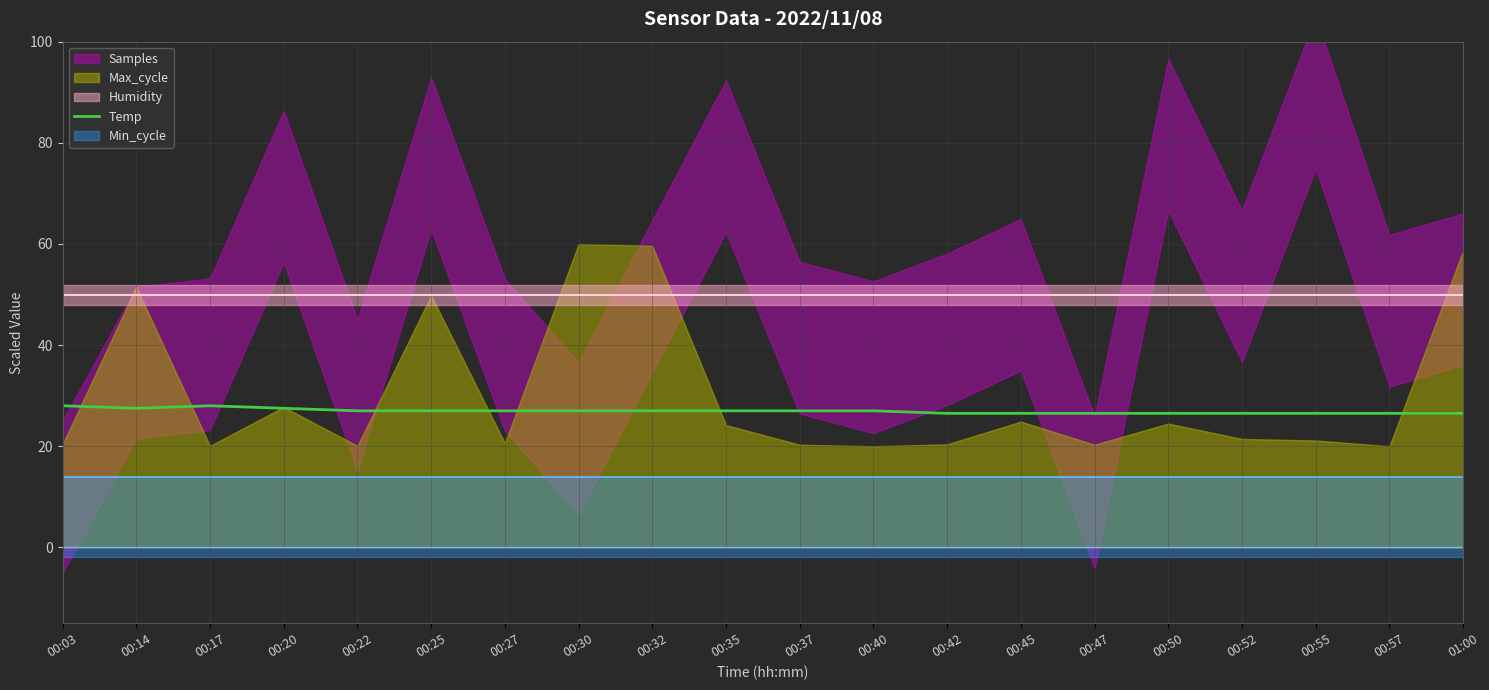

At which category does the data reach its first local peak?

00:17